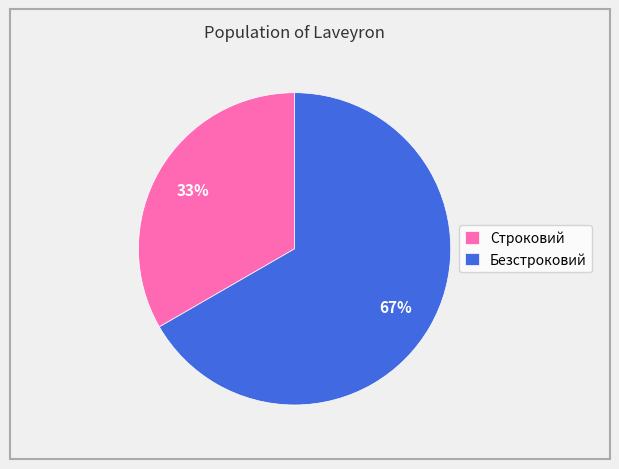

Combined, do Безстроковий and Строковий account for over 50%?

Yes